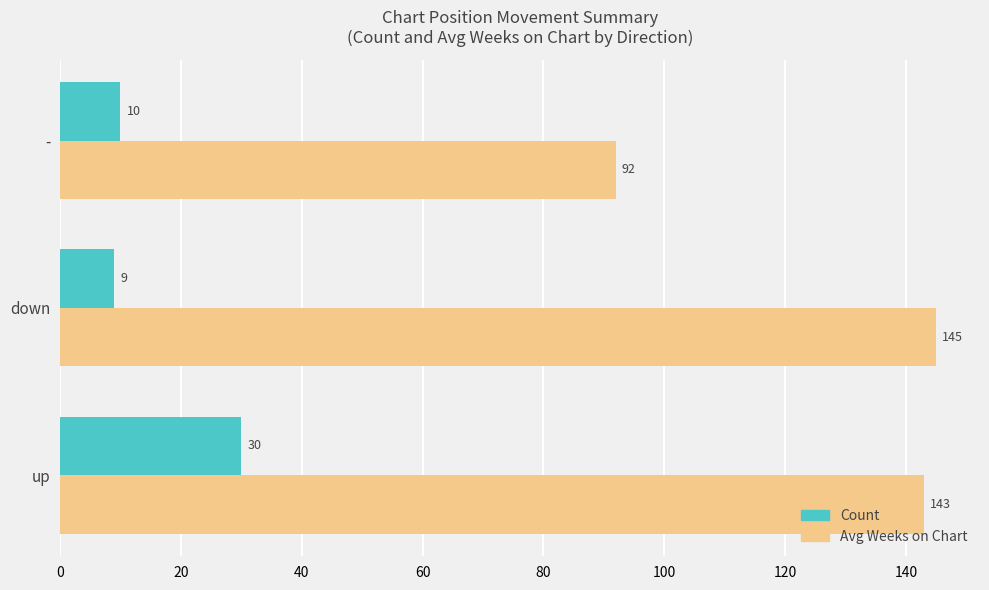

Which series has the largest total across all categories?

Avg Weeks on Chart